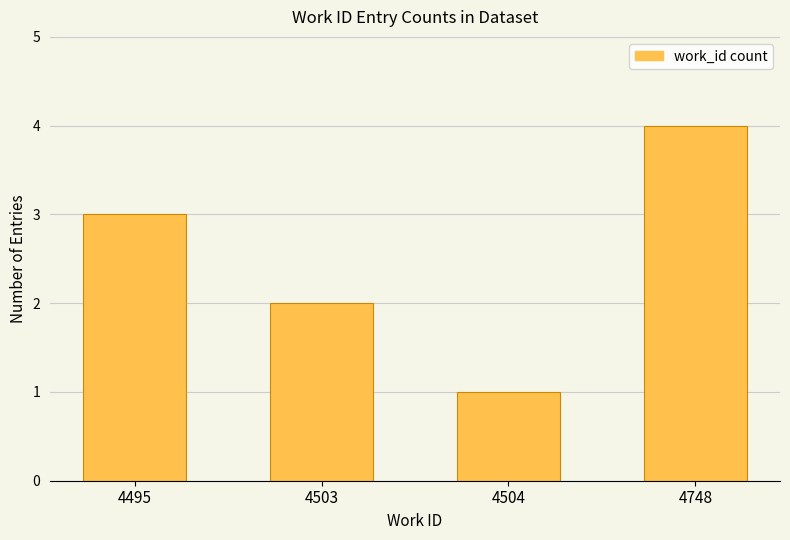

How many values are below 3?

2